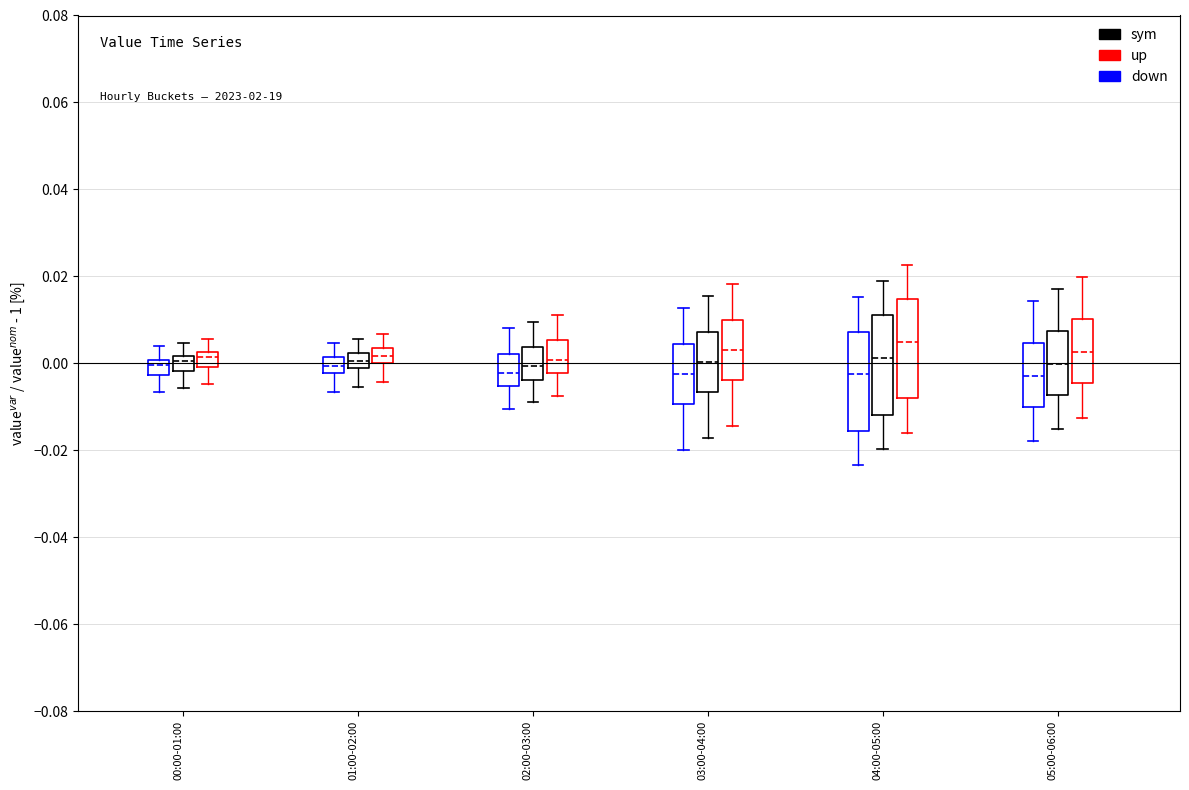

Reading left to right, transcribe this box plot: for each box, give where its median line is, the range the box spans, and where its two whiskers end, as read against the y-axis. The values are not printed on the chart, so give them approximately, as read against the axis.

00:00-01:00 (down): median 0.000 (just below the box's upper edge), box -0.002 to 0.000, whiskers -0.006 to 0.004
00:00-01:00 (sym): median 0.000, box -0.002 to 0.002, whiskers -0.006 to 0.004
00:00-01:00 (up): median 0.002 (just below the box's upper edge), box 0.000 to 0.002, whiskers -0.004 to 0.006
01:00-02:00 (down): median 0.000, box -0.002 to 0.002, whiskers -0.006 to 0.004
01:00-02:00 (sym): median 0.000, box -0.002 to 0.002, whiskers -0.006 to 0.006
01:00-02:00 (up): median 0.002, box 0.000 to 0.004, whiskers -0.004 to 0.006
02:00-03:00 (down): median -0.002, box -0.006 to 0.002, whiskers -0.010 to 0.008
02:00-03:00 (sym): median 0.000, box -0.004 to 0.004, whiskers -0.010 to 0.010
02:00-03:00 (up): median 0.000, box -0.002 to 0.006, whiskers -0.008 to 0.012
03:00-04:00 (down): median -0.002, box -0.010 to 0.004, whiskers -0.020 to 0.012
03:00-04:00 (sym): median 0.000, box -0.006 to 0.008, whiskers -0.018 to 0.016
03:00-04:00 (up): median 0.002, box -0.004 to 0.010, whiskers -0.014 to 0.018
04:00-05:00 (down): median -0.002, box -0.016 to 0.008, whiskers -0.024 to 0.016
04:00-05:00 (sym): median 0.002, box -0.012 to 0.010, whiskers -0.020 to 0.018
04:00-05:00 (up): median 0.004, box -0.008 to 0.014, whiskers -0.016 to 0.022
05:00-06:00 (down): median -0.002, box -0.010 to 0.004, whiskers -0.018 to 0.014
05:00-06:00 (sym): median 0.000, box -0.008 to 0.008, whiskers -0.016 to 0.018
05:00-06:00 (up): median 0.002, box -0.004 to 0.010, whiskers -0.012 to 0.020